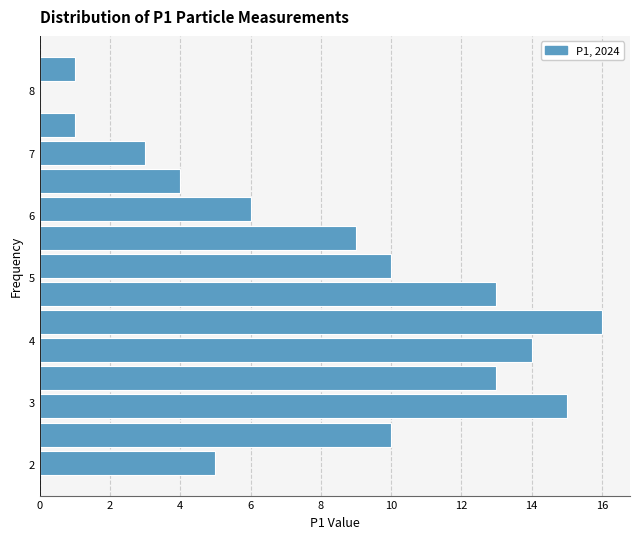

Over which range of the y-axis is the bar longest?

4.1 to 4.5